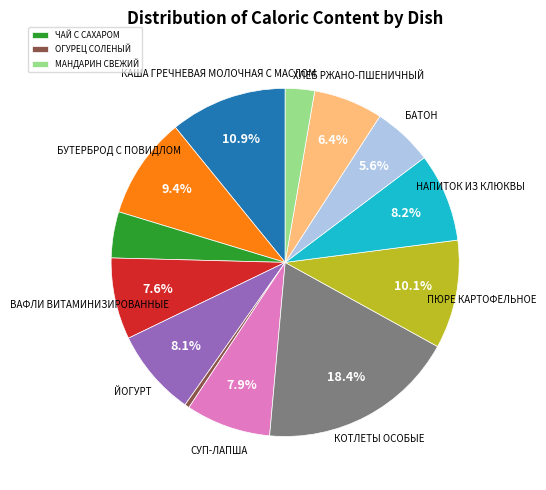

Count the number of slices in the pie.

13